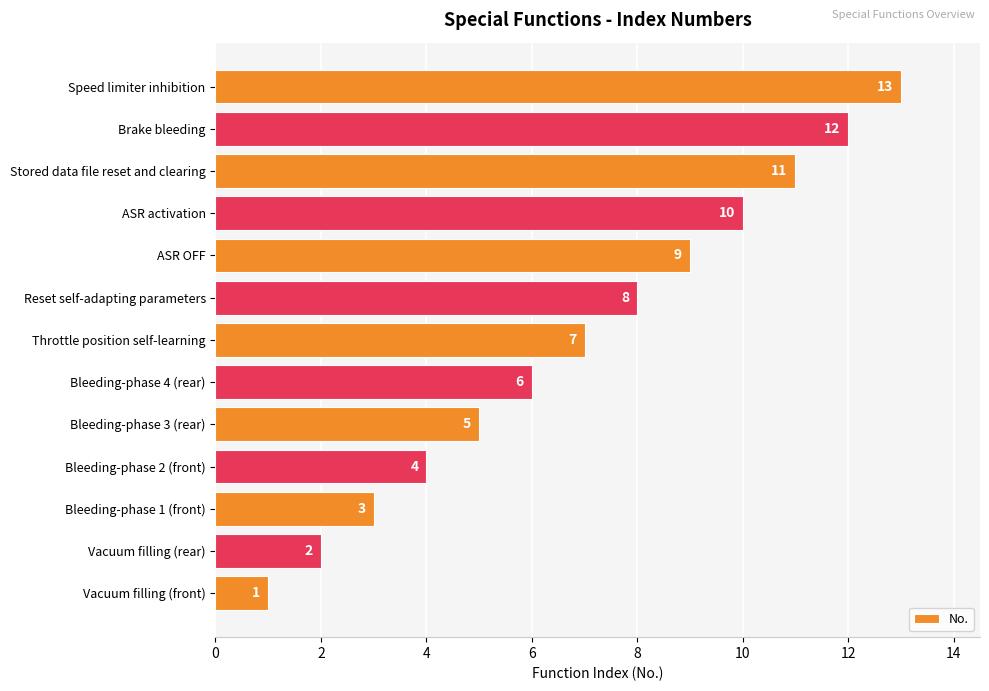

List the labels in order of value, smallest first.

Vacuum filling (front), Vacuum filling (rear), Bleeding-phase 1 (front), Bleeding-phase 2 (front), Bleeding-phase 3 (rear), Bleeding-phase 4 (rear), Throttle position self-learning, Reset self-adapting parameters, ASR OFF, ASR activation, Stored data file reset and clearing, Brake bleeding, Speed limiter inhibition